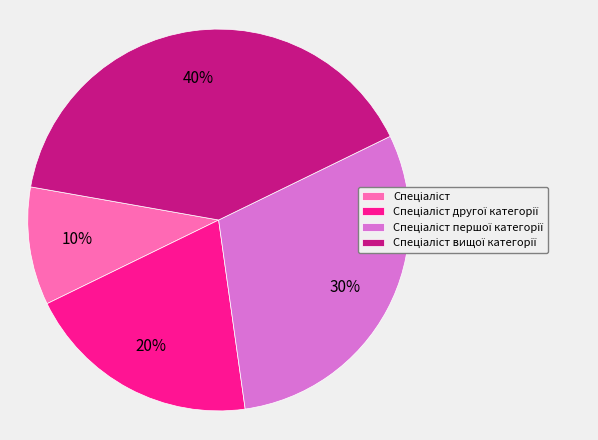

Is there any slice that represents more than half of the pie?

No